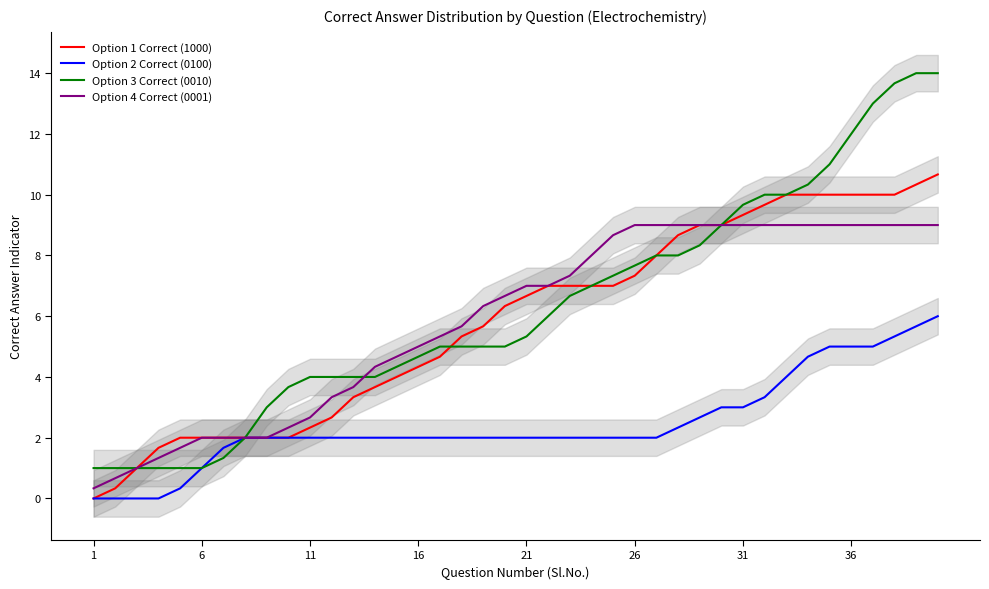

Reading right to left, extract all data points from this chart.

Option 1 Correct (1000): 10.7	10.3	10.0	10.0	10.0	10.0	10.0	10.0	9.7	9.3	9.0	9.0	8.7	8.0	7.3	7.0	7.0	7.0	7.0	6.7	6.3	5.7	5.3	4.7	4.3	4.0	3.7	3.3	2.7	2.3	2.0	2.0	2.0	2.0	2.0	2.0	1.7	1.0	0.3	0.0
Option 2 Correct (0100): 6.0	5.7	5.3	5.0	5.0	5.0	4.7	4.0	3.3	3.0	3.0	2.7	2.3	2.0	2.0	2.0	2.0	2.0	2.0	2.0	2.0	2.0	2.0	2.0	2.0	2.0	2.0	2.0	2.0	2.0	2.0	2.0	2.0	1.7	1.0	0.3	0.0	0.0	0.0	0.0
Option 3 Correct (0010): 14.0	14.0	13.7	13.0	12.0	11.0	10.3	10.0	10.0	9.7	9.0	8.3	8.0	8.0	7.7	7.3	7.0	6.7	6.0	5.3	5.0	5.0	5.0	5.0	4.7	4.3	4.0	4.0	4.0	4.0	3.7	3.0	2.0	1.3	1.0	1.0	1.0	1.0	1.0	1.0
Option 4 Correct (0001): 9.0	9.0	9.0	9.0	9.0	9.0	9.0	9.0	9.0	9.0	9.0	9.0	9.0	9.0	9.0	8.7	8.0	7.3	7.0	7.0	6.7	6.3	5.7	5.3	5.0	4.7	4.3	3.7	3.3	2.7	2.3	2.0	2.0	2.0	2.0	1.7	1.3	1.0	0.7	0.3